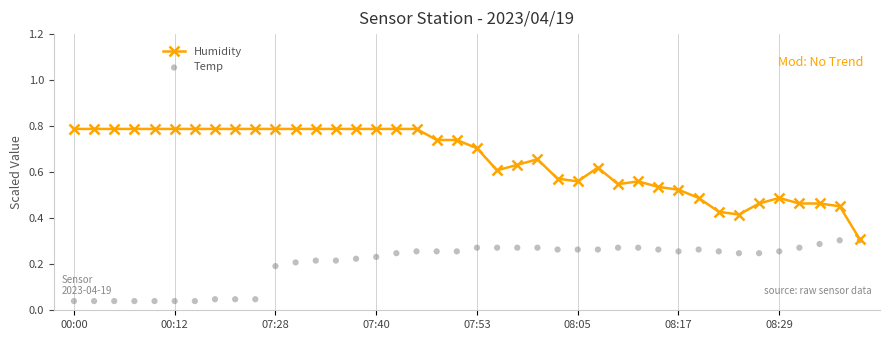

Is the value of Temp at 23 greater than the value of Humidity at 12?

No